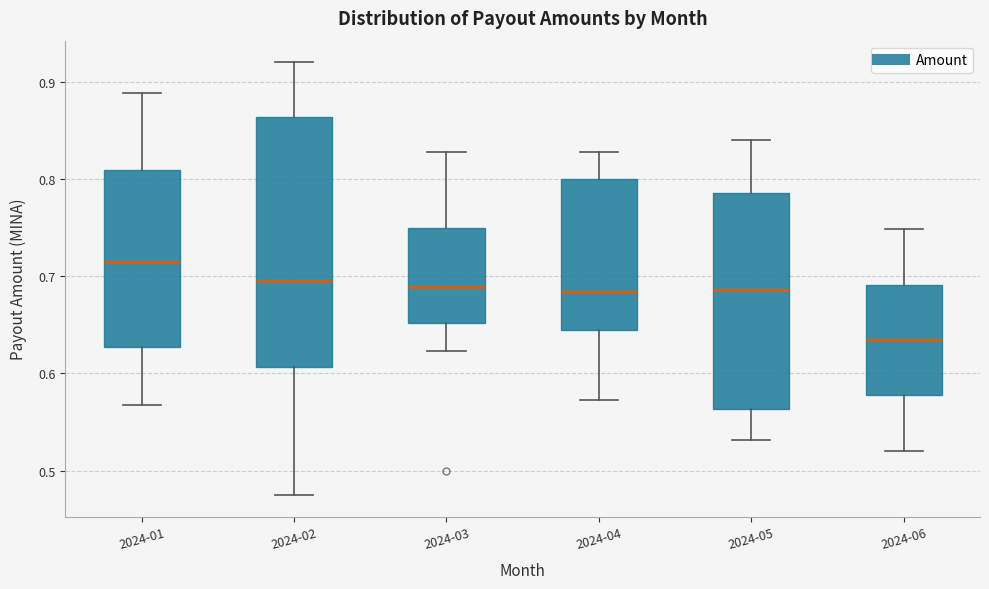

Reading left to right, transcribe this box plot: for each box, give where its median line is, the range the box spans, and where its two whiskers end, as read against the y-axis. The values are not printed on the chart, so give them approximately, as read against the axis.

2024-01: median 0.72, box 0.63 to 0.81, whiskers 0.57 to 0.89
2024-02: median 0.70, box 0.61 to 0.86, whiskers 0.47 to 0.92
2024-03: median 0.69, box 0.65 to 0.75, whiskers 0.62 to 0.83
2024-04: median 0.68, box 0.64 to 0.80, whiskers 0.57 to 0.83
2024-05: median 0.69, box 0.56 to 0.79, whiskers 0.53 to 0.84
2024-06: median 0.63, box 0.58 to 0.69, whiskers 0.52 to 0.75